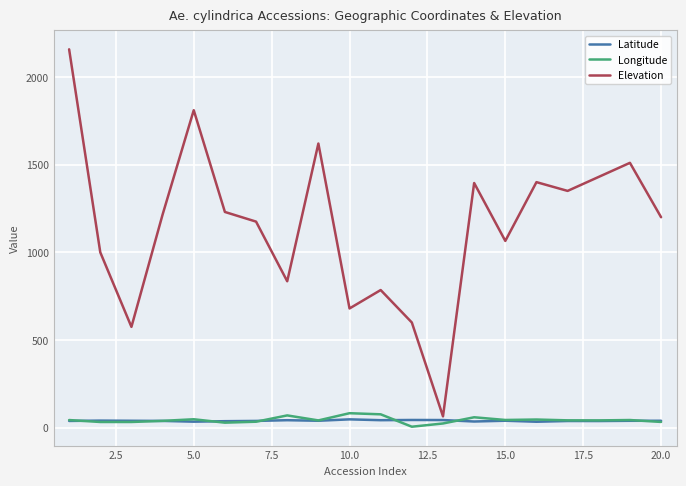

What is the difference between the maximum and second lowest values in the Longitude series?

58.5